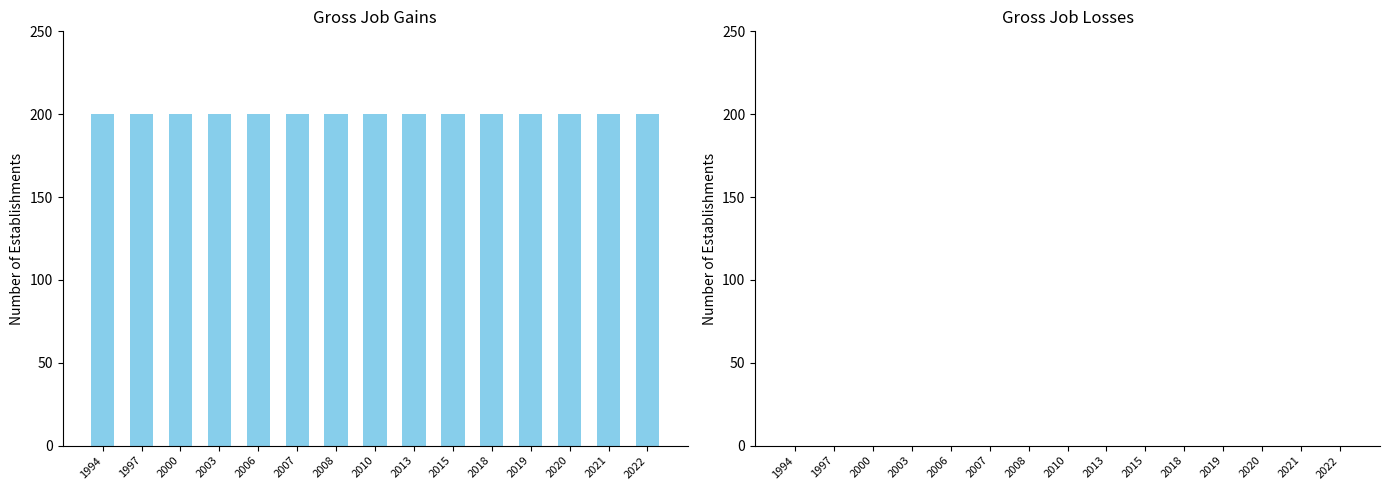

The Gross job gains series shows 200 at 2019. True or false?

True